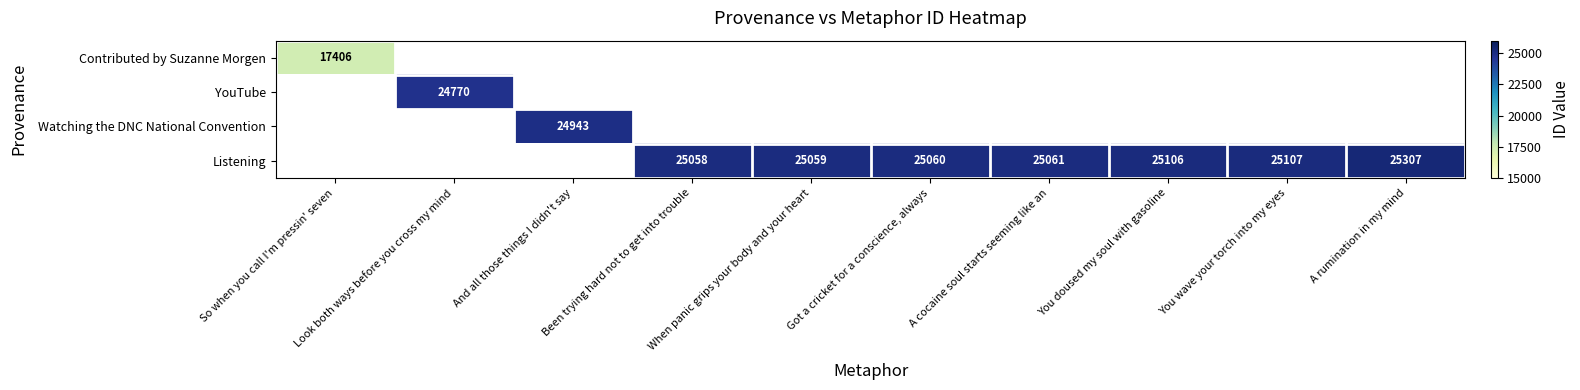

At which label does Contributed by Suzanne Morgen reach its peak?

So when you call I'm pressin' seven